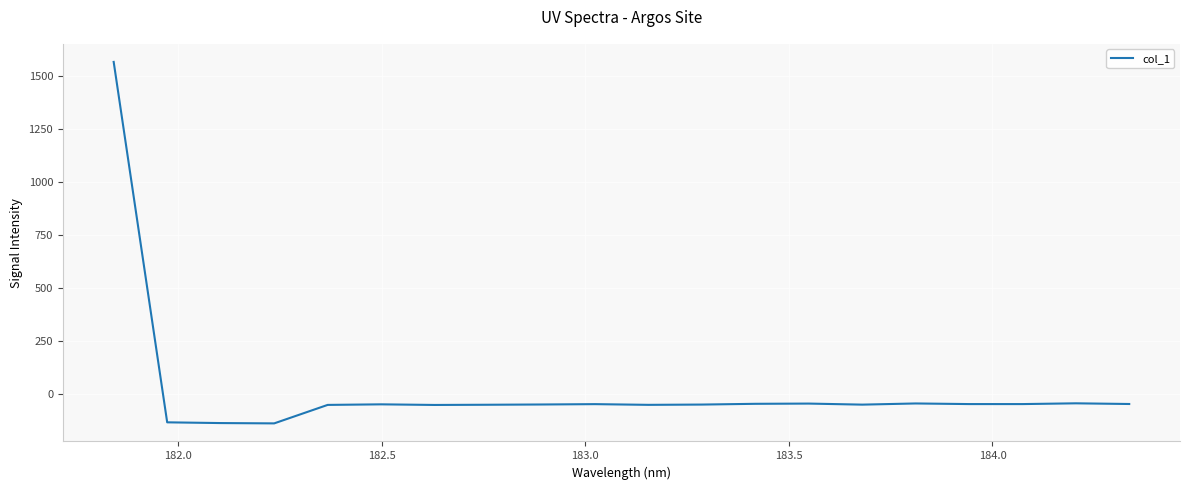

What is the maximum value shown in the chart?

1564.7